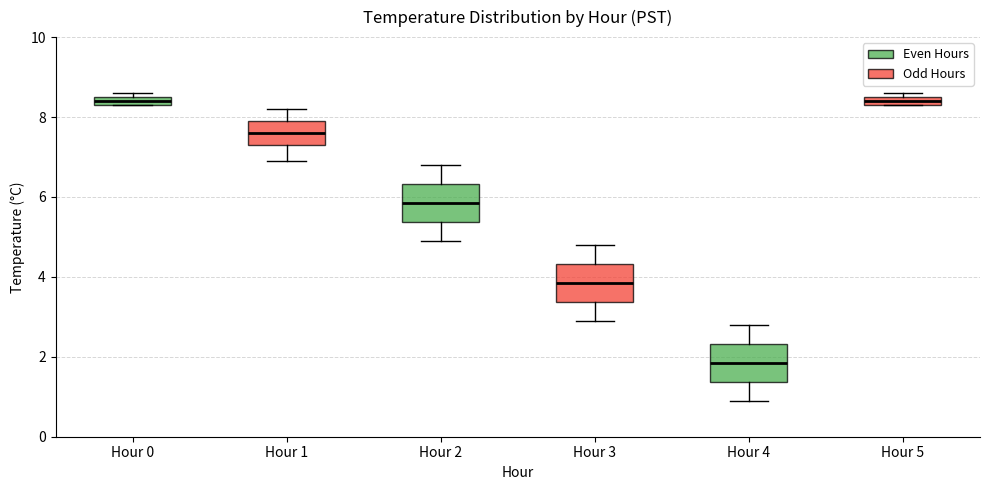

Where is the upper edge of the box for Hour 1 on the y-axis? The values are not printed on the chart, so give them approximately, as read against the axis.

8.0